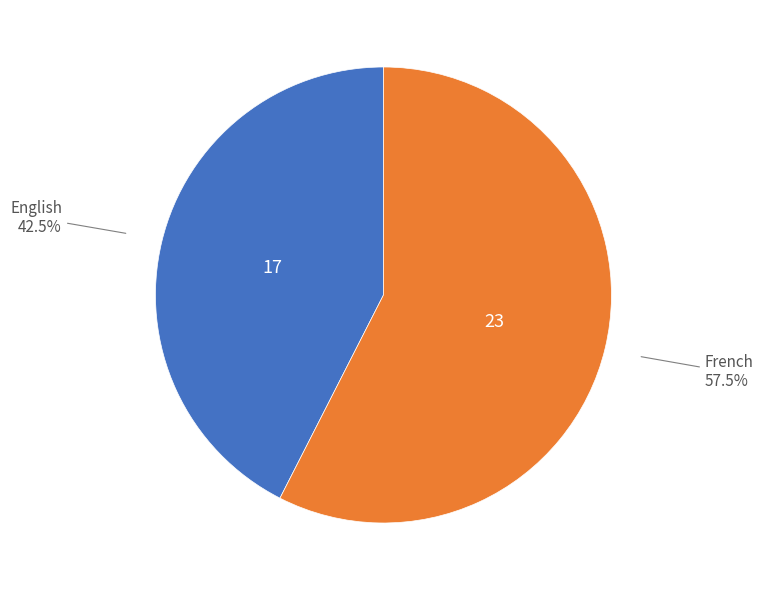

How many segments does this pie chart have?

2